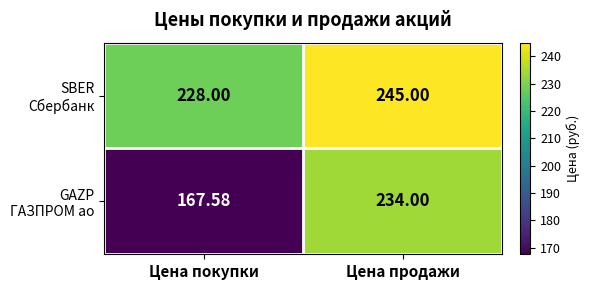

Which label corresponds to the smallest value in the chart?

Цена покупки